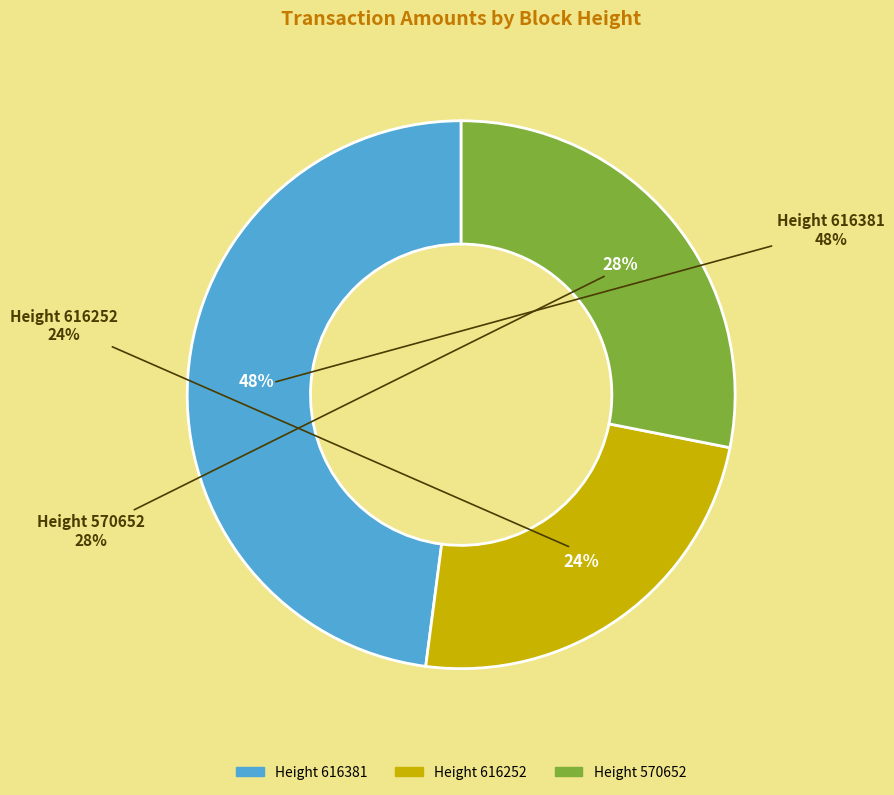

How many slices are in this pie chart?

3